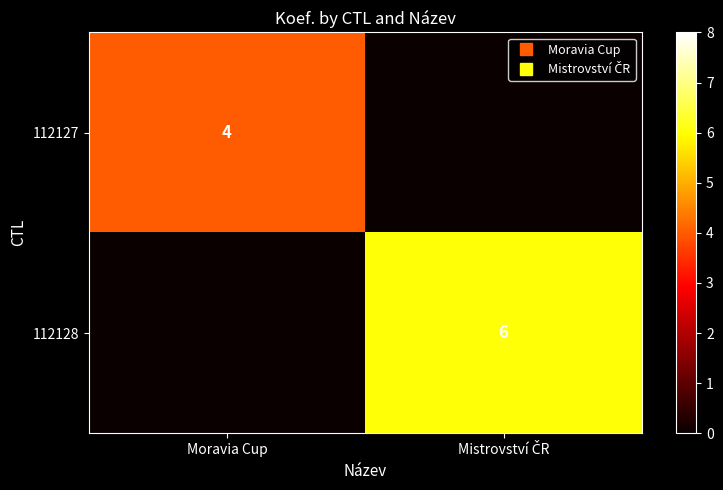

True or false: 112128 has a value of -3 at Moravia Cup.

False